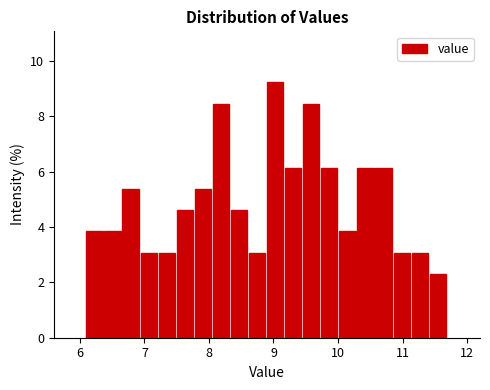

Read against the x-axis, roughly where is the centre of the tallest bar?

9.0